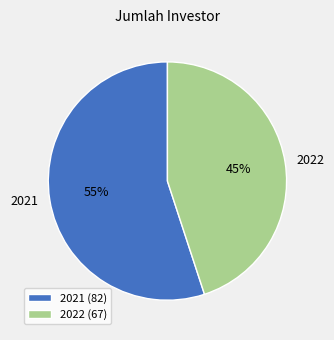

Do 2022 and 2021 together represent more than half of the pie?

Yes